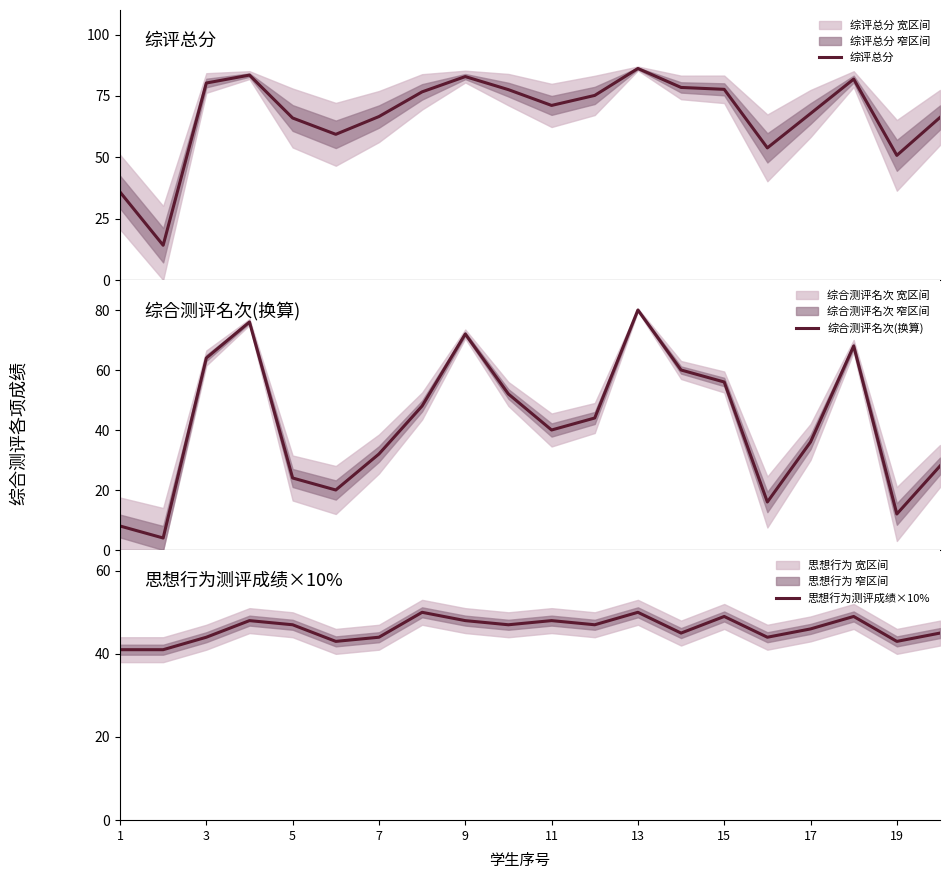

Rank the series by their average value, from highest to lowest.

综评总分, 思想行为测评成绩×10%, 综合测评名次(换算)